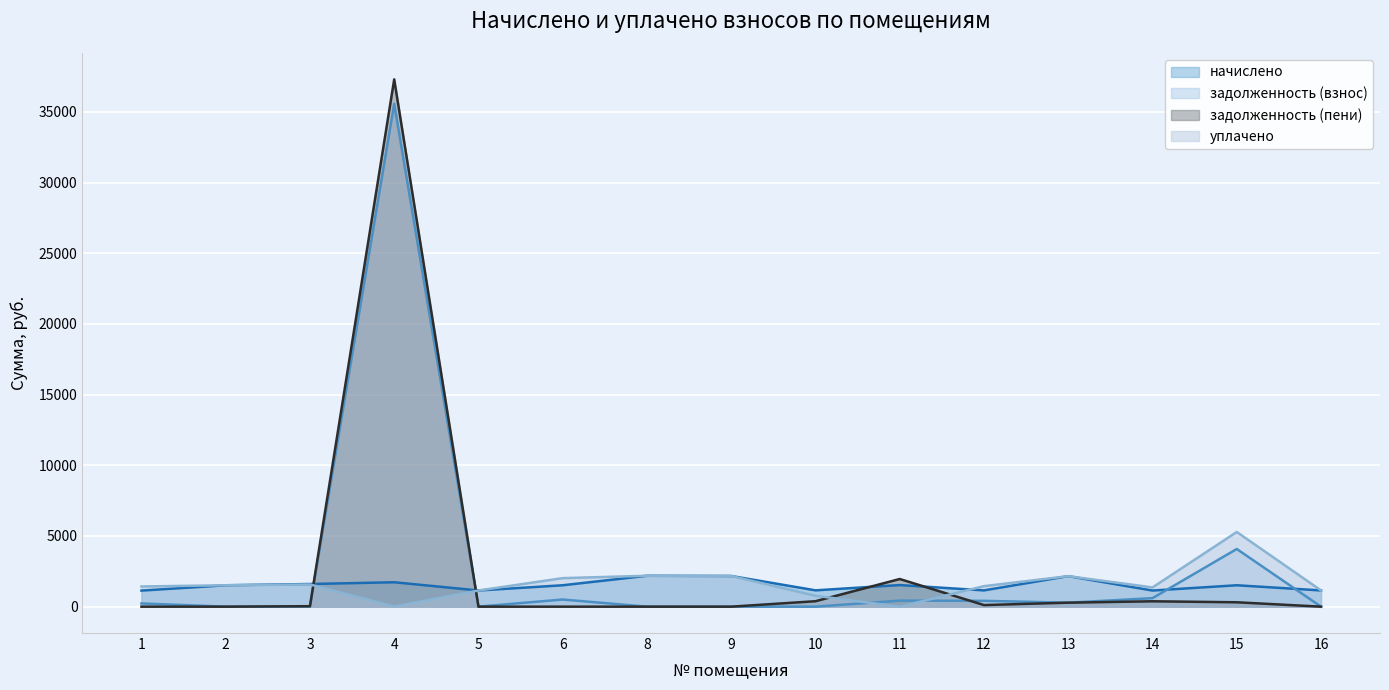

Reading right to left, list all the values displayed in this chart.

начислено: 16=1147.5	15=1514.1	14=1140.1	13=2159.3	12=1151.1	11=1528.7	10=1154.8	9=2170.3	8=2184.9	6=1514.1	5=1143.8	4=1726.7	3=1602.0	2=1514.1	1=1136.5
задолженность (взнос): 16=0.0	15=4079.3	14=600.8	13=280.3	12=412.1	11=427.6	10=0.0	9=0.0	8=0.0	6=504.7	5=0.2	4=35575.0	3=0.0	2=0.0	1=227.1
задолженность (пени): 16=0.0	15=310.2	14=380.0	13=282.0	12=112.5	11=1956.3	10=384.9	9=0.0	8=0.0	6=0.0	5=0.0	4=37301.7	3=32.7	2=0.0	1=0.0
уплачено: 16=1147.5	15=5283.1	14=1360.8	13=2157.6	12=1450.7	11=0.0	10=769.9	9=2170.3	8=2184.9	6=2018.8	5=1144.0	4=0.0	3=1569.3	2=1514.1	1=1427.8